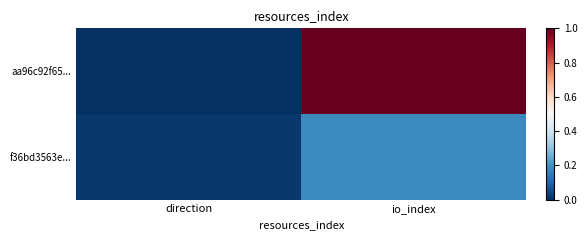

Which series has the largest range (max minus min)?

aa96c92f65...